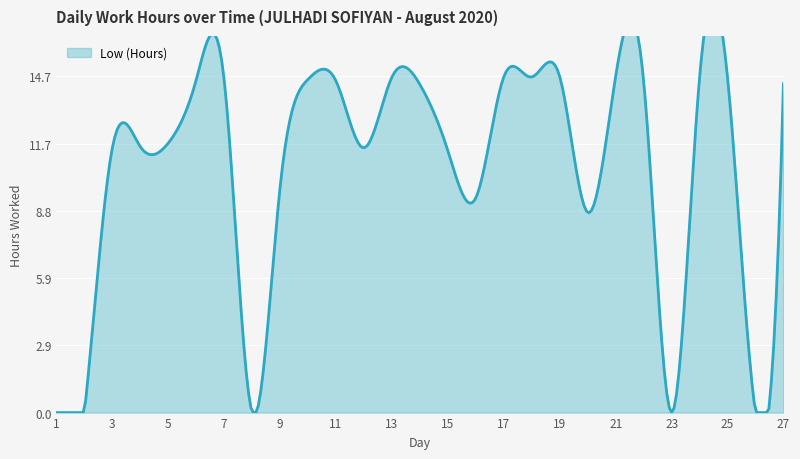

What is the maximum value shown in the chart?

14.7